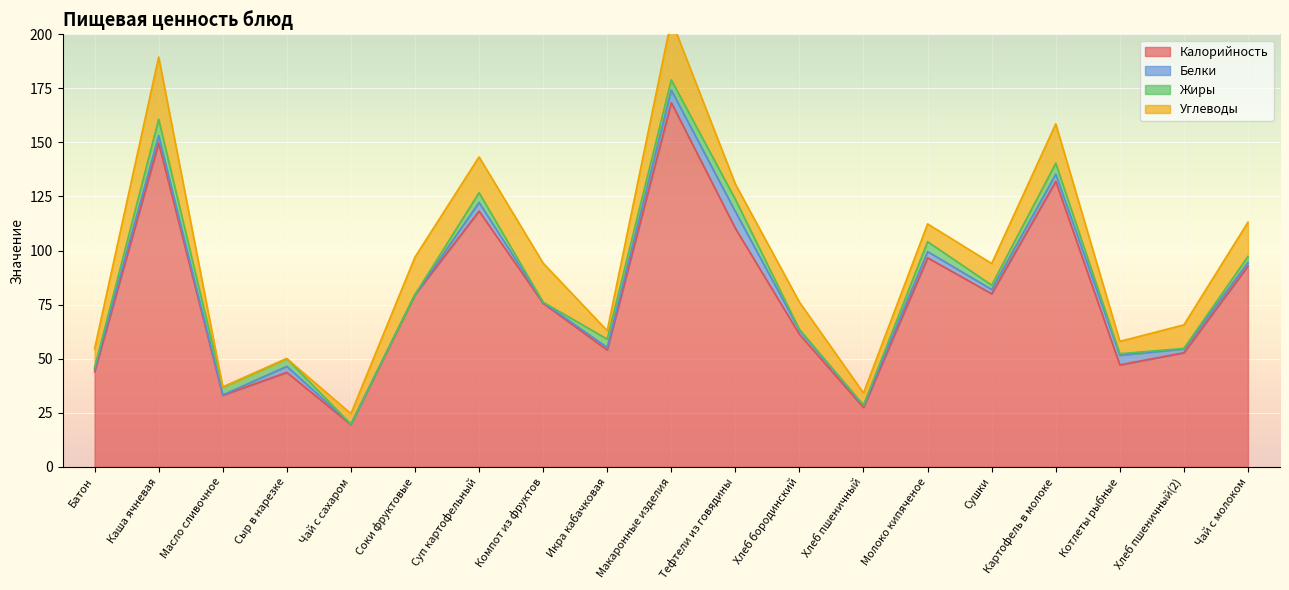

The Углеводы series shows 0.0 at Сыр в нарезке. True or false?

True